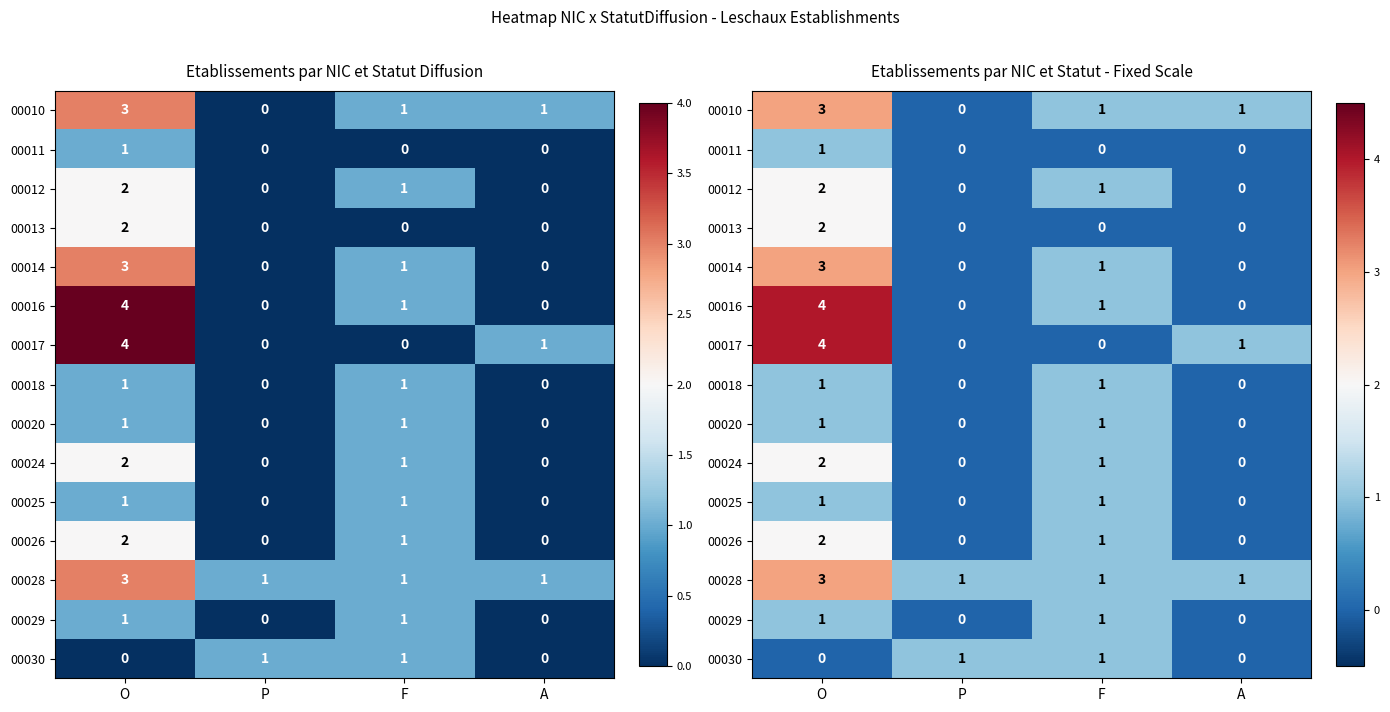

Which series changed the most between O and F?

00017